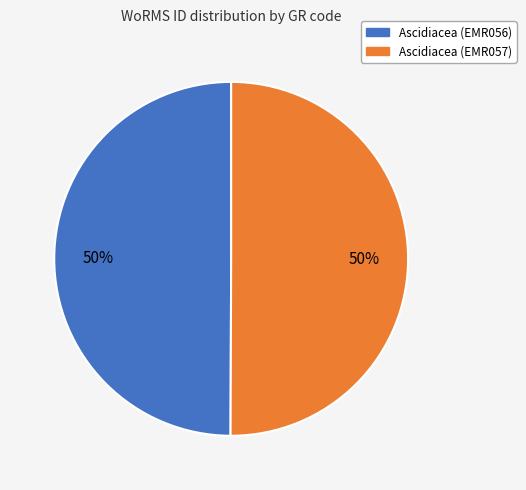

True or false: Ascidiacea (EMR056) accounts for 50% of the total.

True